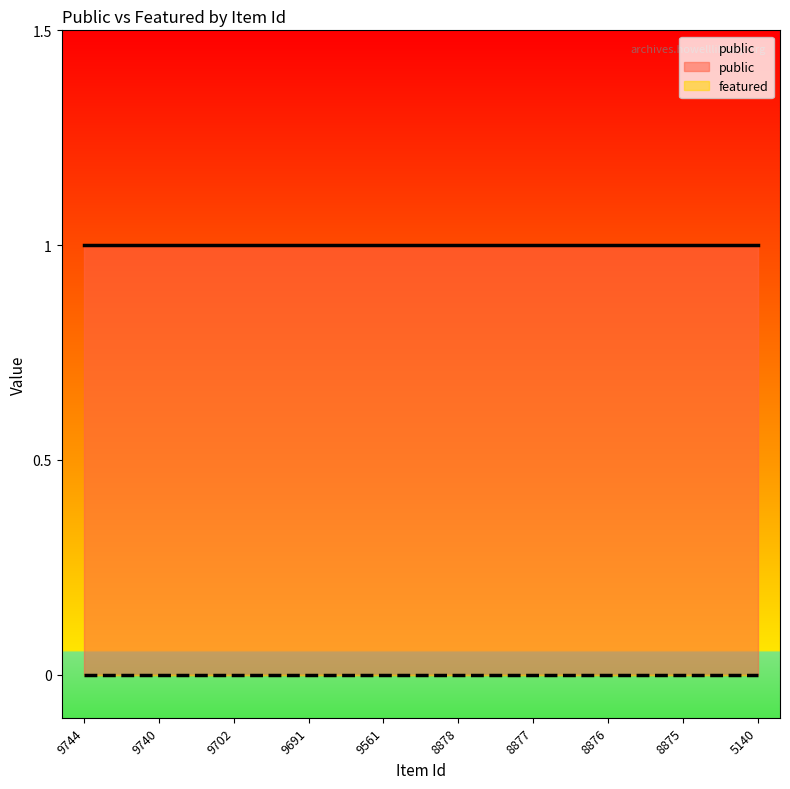

True or false: public and featured intersect in this chart.

False